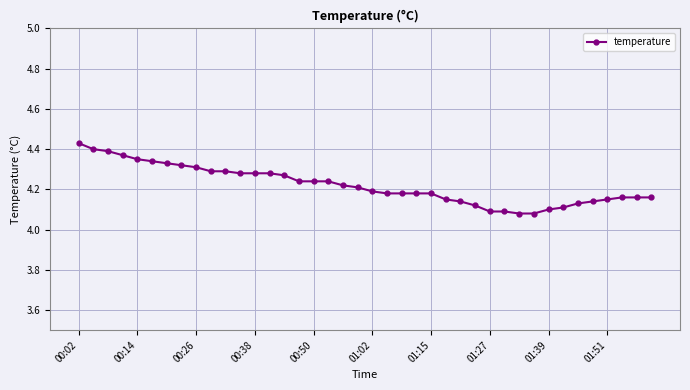

How many values are between 4 and 5?

40